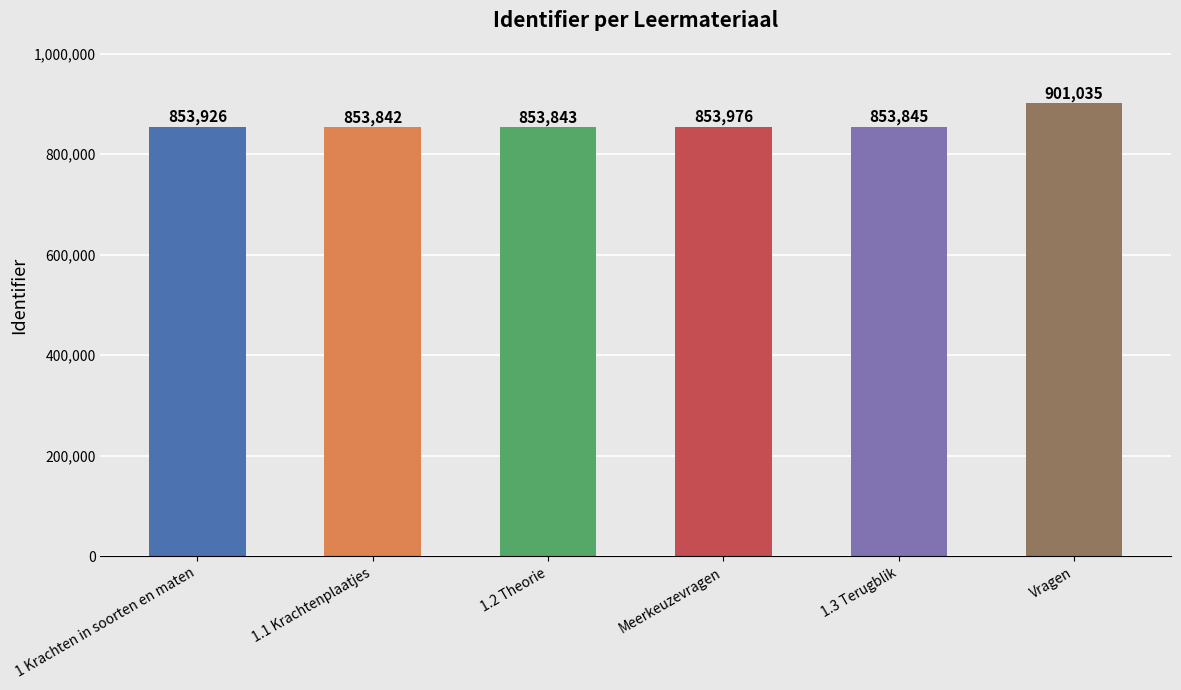

What is the value of the 3rd bar from the left?

853843